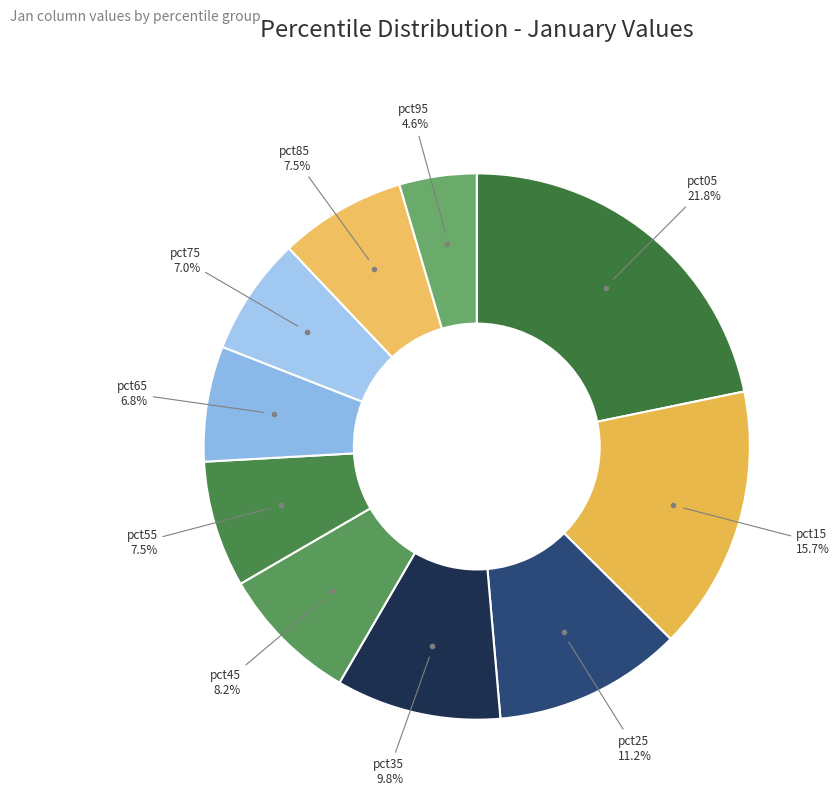

Which slice is the smallest?

pct95